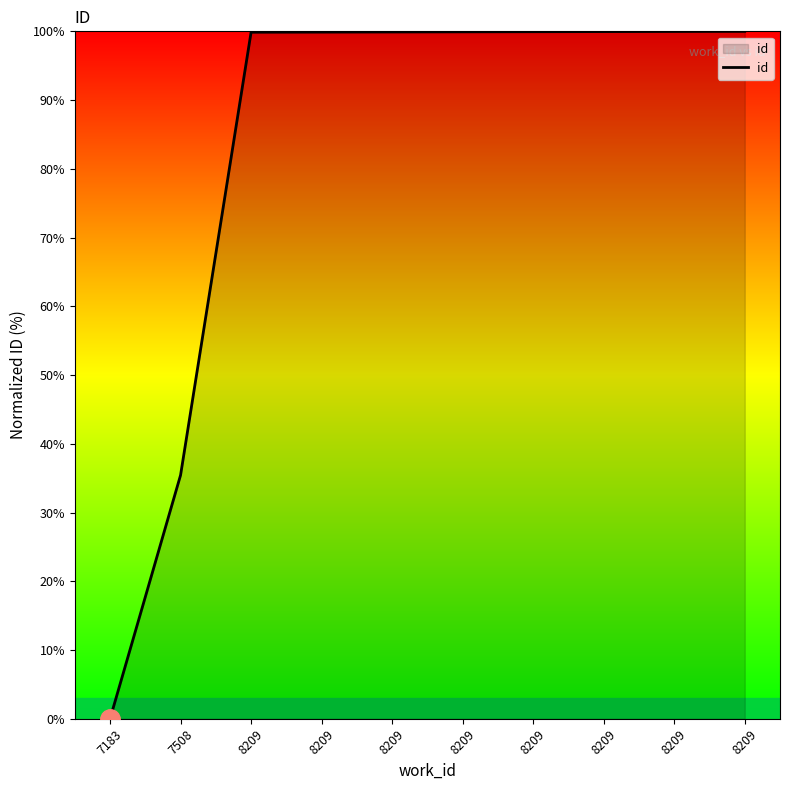

How many lines are shown in the chart?

1